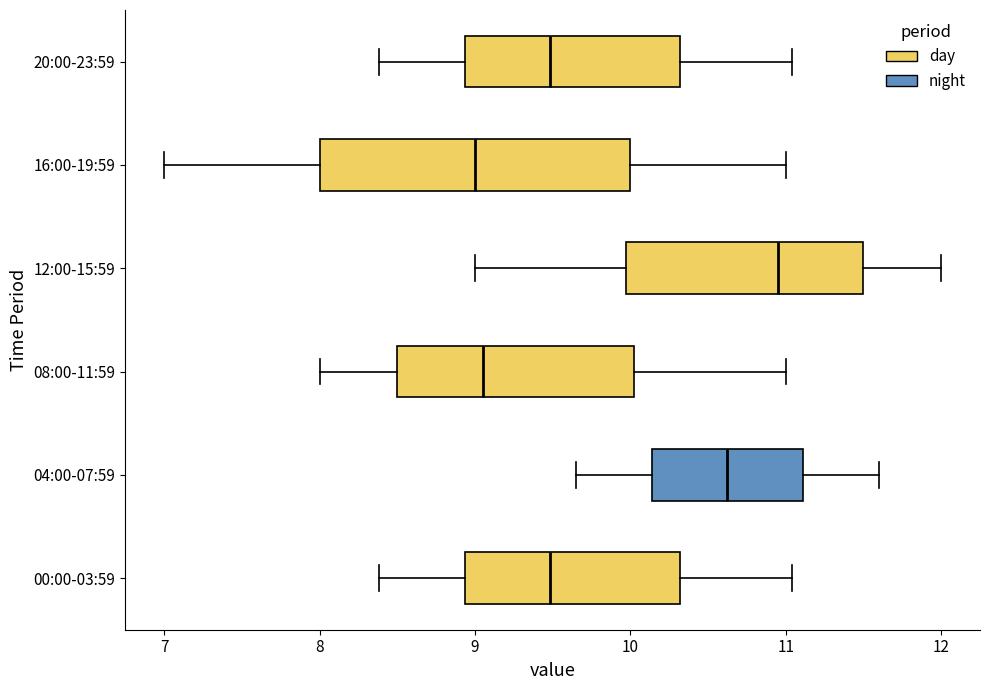

Reading bottom to top, read every box against the x-axis: the position of its median line, the range the box covers, and the ends of its whiskers. The values are not printed on the chart, so give them approximately, as read against the axis.

00:00-03:59: median 9.5, box 8.9 to 10.3, whiskers 8.4 to 11.0
04:00-07:59: median 10.6, box 10.1 to 11.1, whiskers 9.7 to 11.6
08:00-11:59: median 9.1, box 8.5 to 10.0, whiskers 8.0 to 11.0
12:00-15:59: median 11.0, box 10.0 to 11.5, whiskers 9.0 to 12.0
16:00-19:59: median 9.0, box 8.0 to 10.0, whiskers 7.0 to 11.0
20:00-23:59: median 9.5, box 8.9 to 10.3, whiskers 8.4 to 11.0